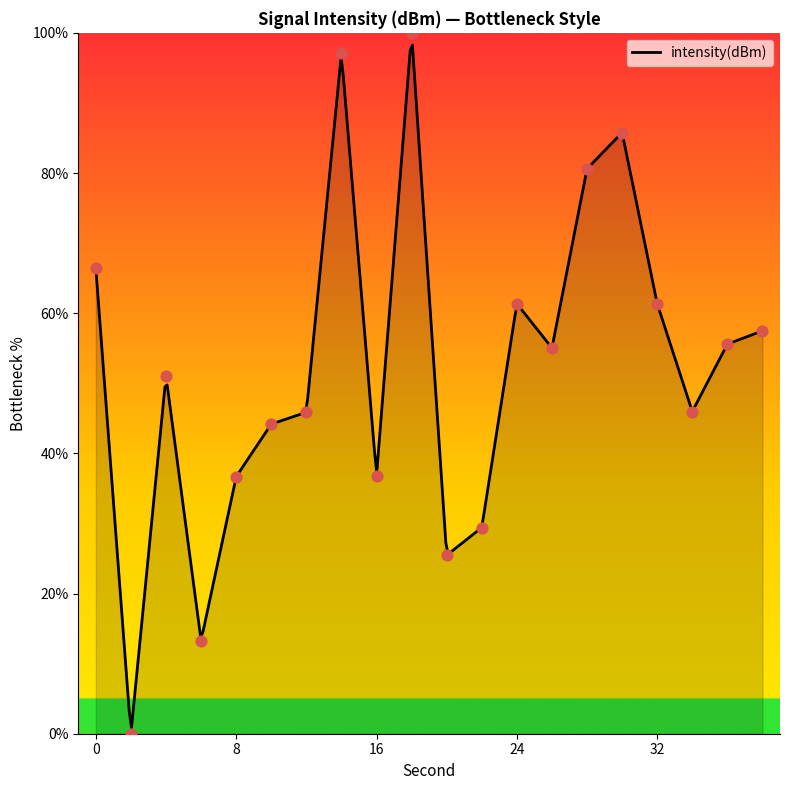

Which has a higher value, 24 or 36?

24